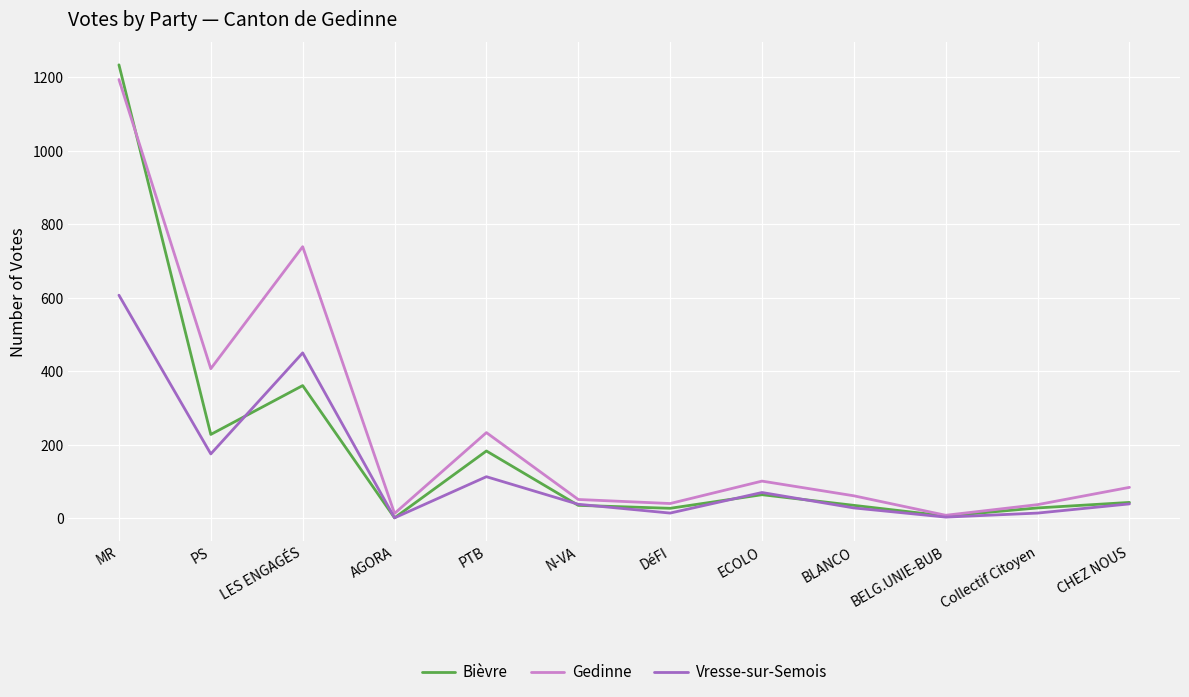

At which category is the sum across all series the highest?

MR